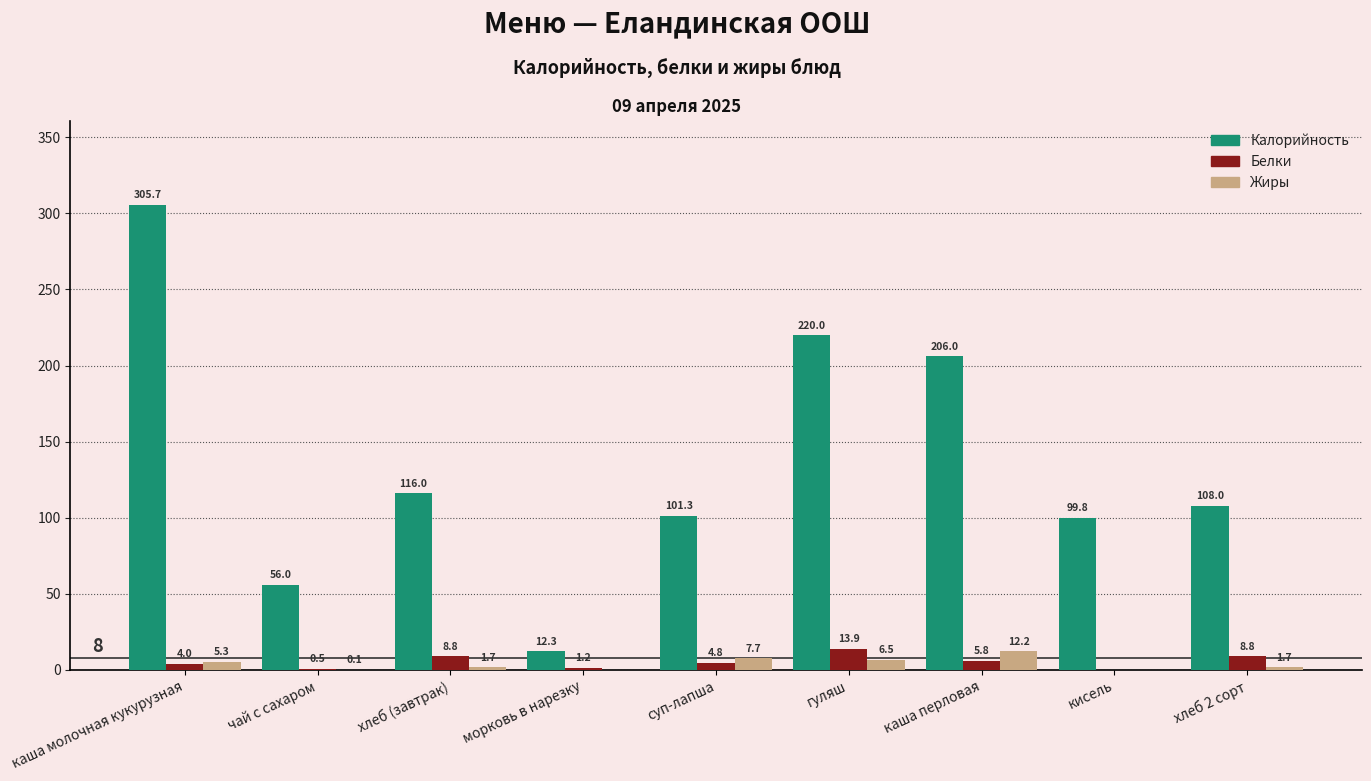

What are all the series names shown in the legend?

Калорийность, Белки, Жиры